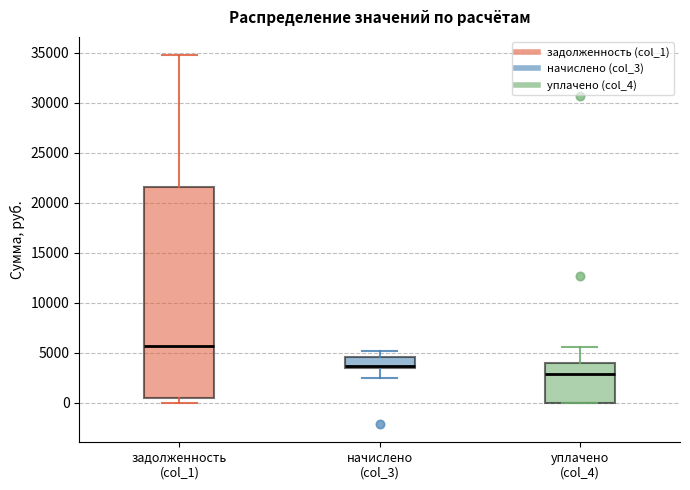

Reading left to right, transcribe this box plot: for each box, give where its median line is, the range the box spans, and where its two whiskers end, as read against the y-axis. The values are not printed on the chart, so give them approximately, as read against the axis.

задолженность (col_1): median 5500, box 500 to 21500, whiskers 0 to 34500
начислено (col_3): median 3500 (just above the box's lower edge), box 3500 to 4500, whiskers 2500 to 5000
уплачено (col_4): median 3000, box 0 to 4000, whiskers 0 to 5500